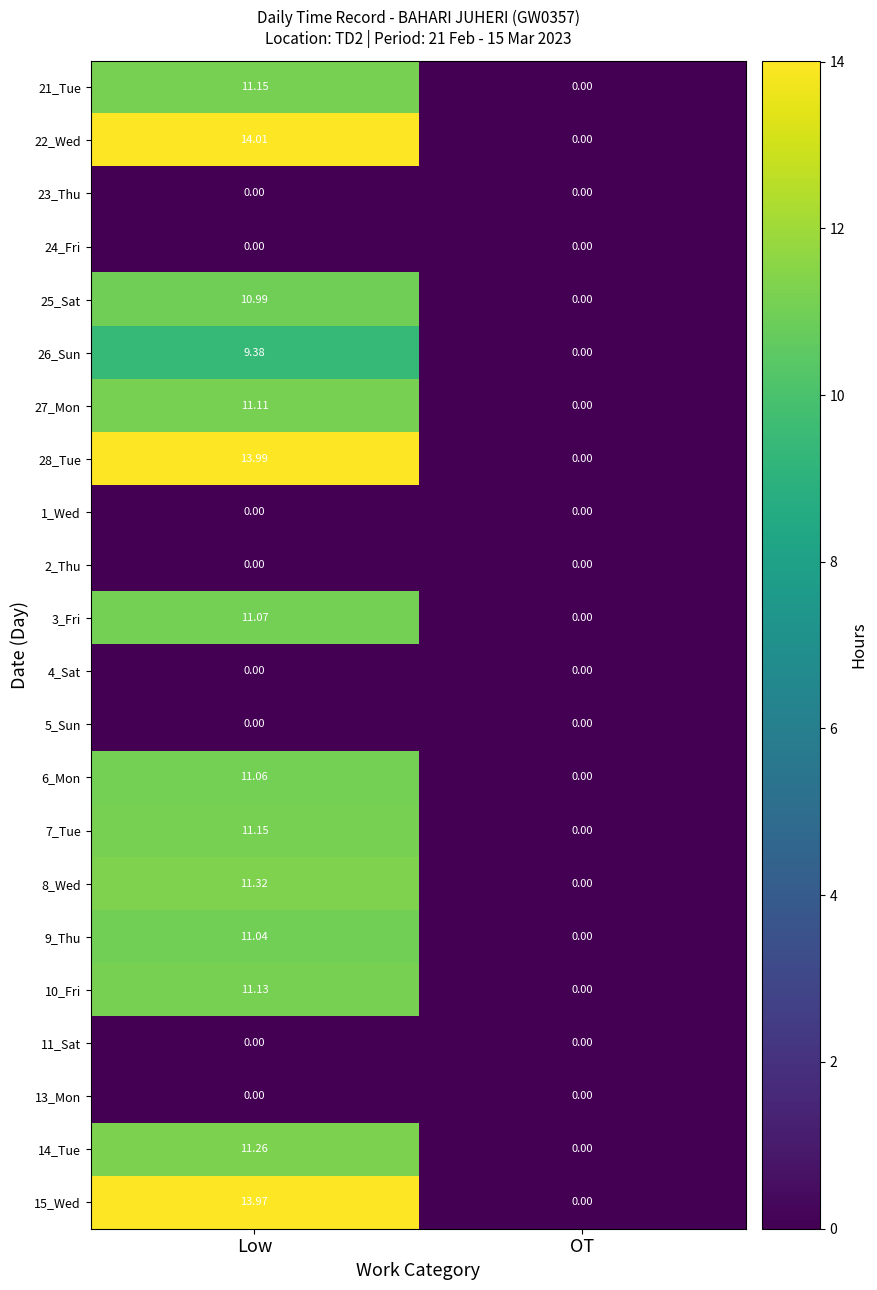

Where is 22_Wed nearest to the value 7?

OT